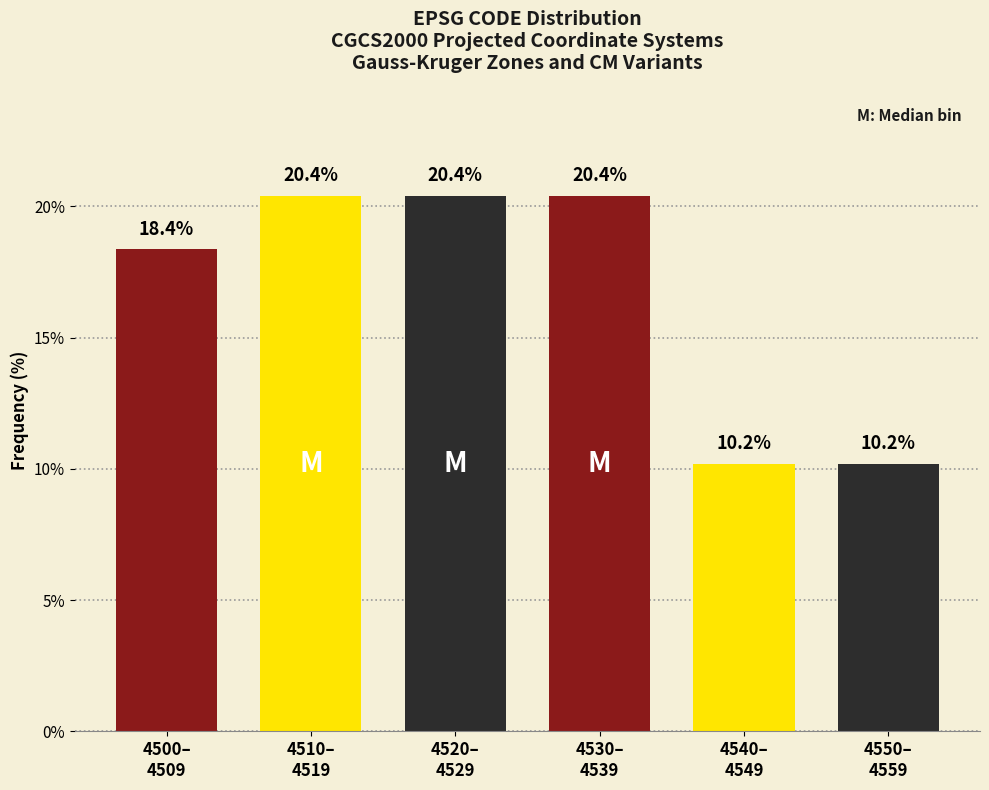

Reading left to right, list all the values displayed in this chart.

18.4	20.4	20.4	20.4	10.2	10.2